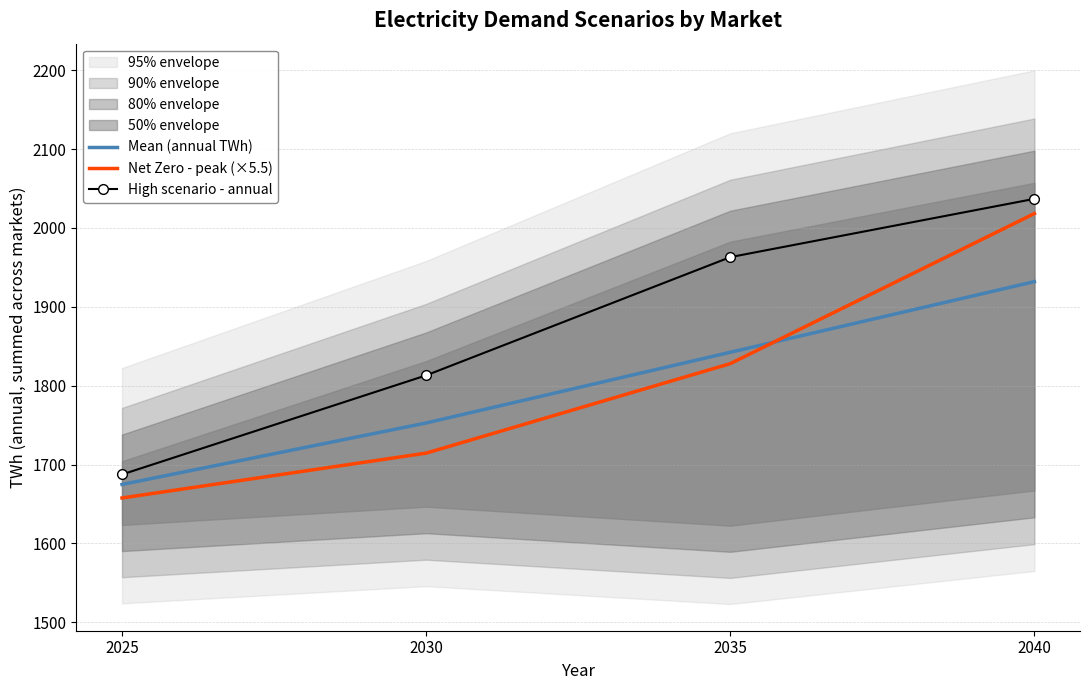

After their last crossing, which series has the higher values: Mean (annual TWh) or Net Zero - peak (×5.5)?

Net Zero - peak (×5.5)